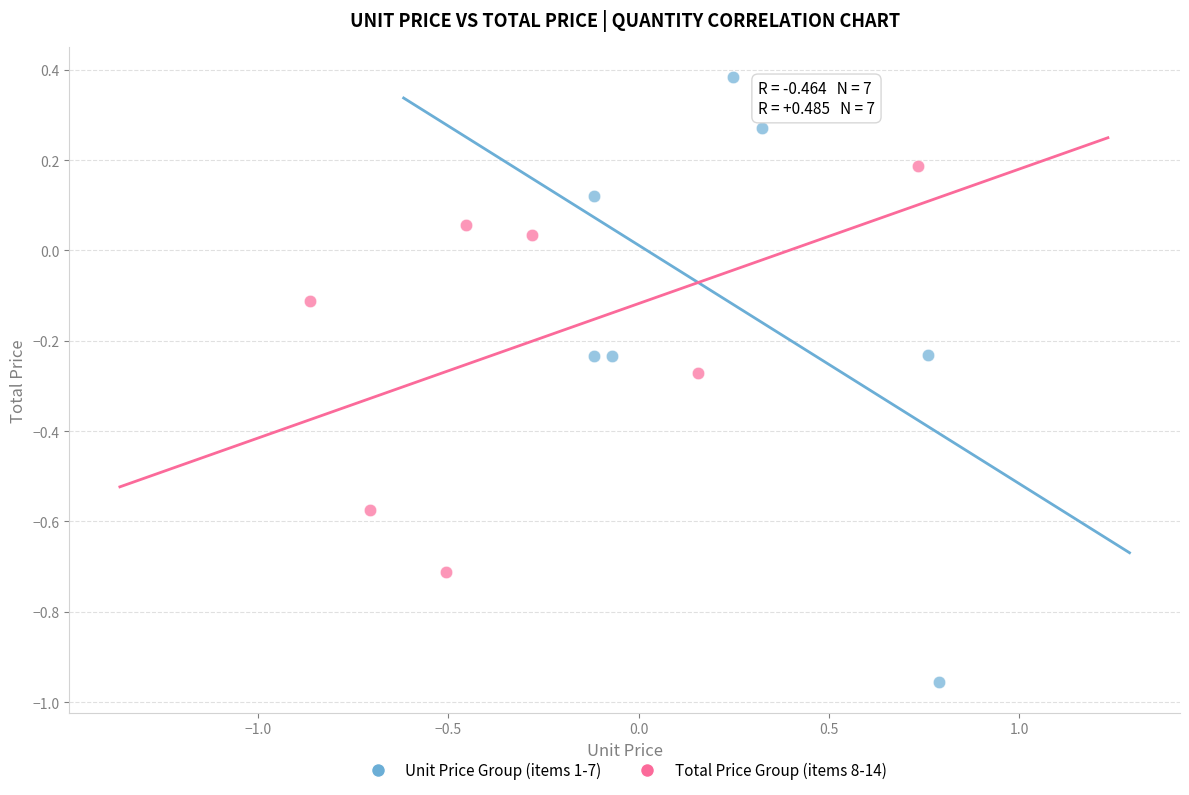

Which series reaches the maximum Y coordinate?

Unit Price Group (items 1-7)